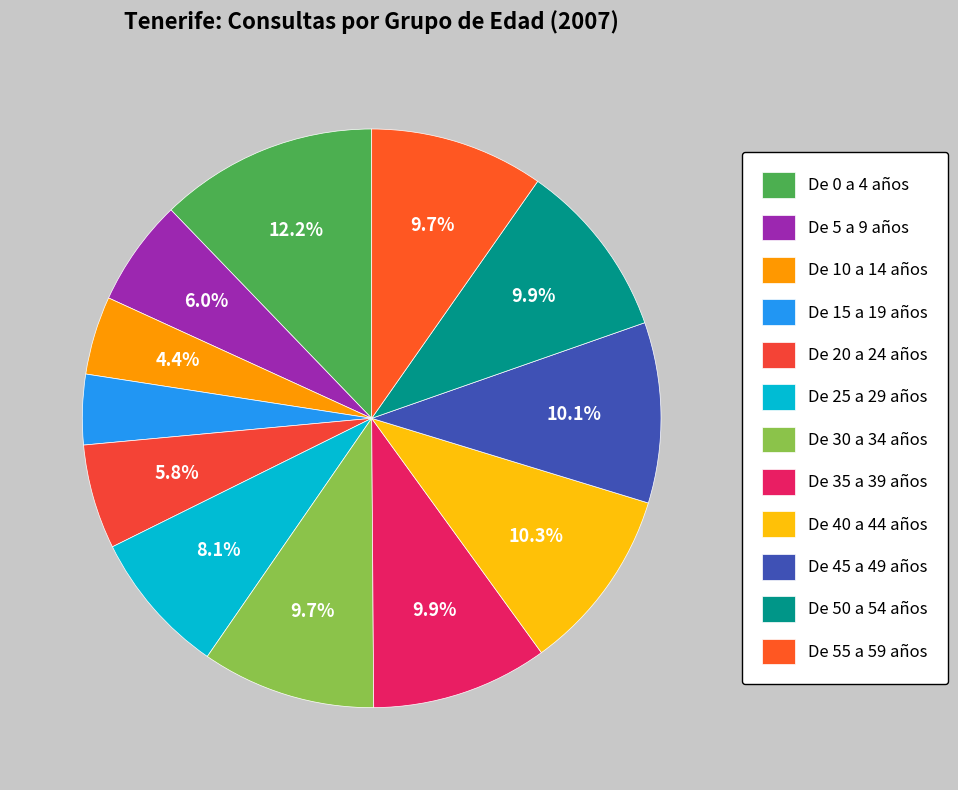

Count the number of slices in the pie.

12